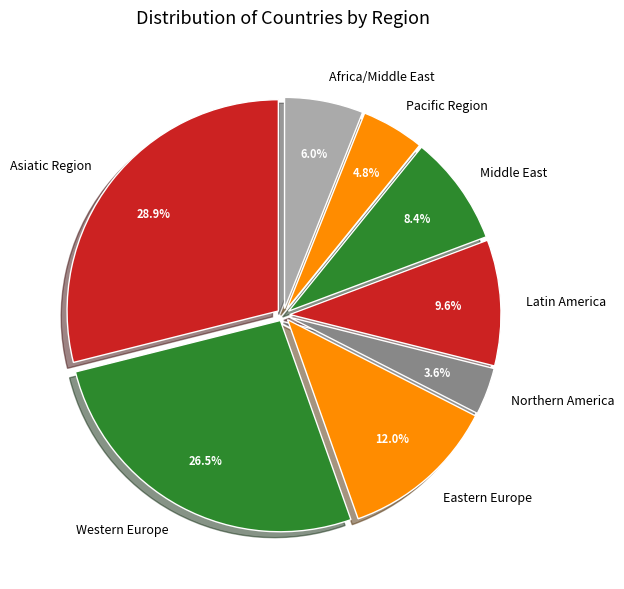

Is it true that Middle East is 18% of the pie?

False